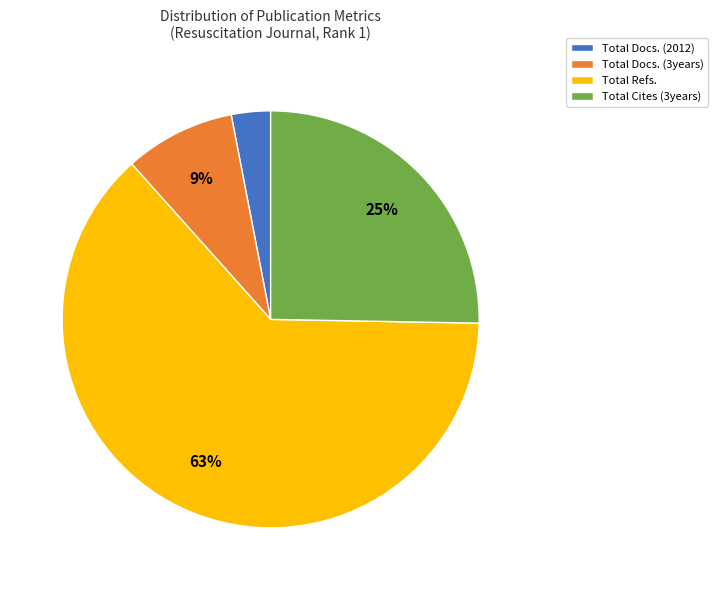

To the nearest percent, what portion does Total Docs. (2012) represent?

3%